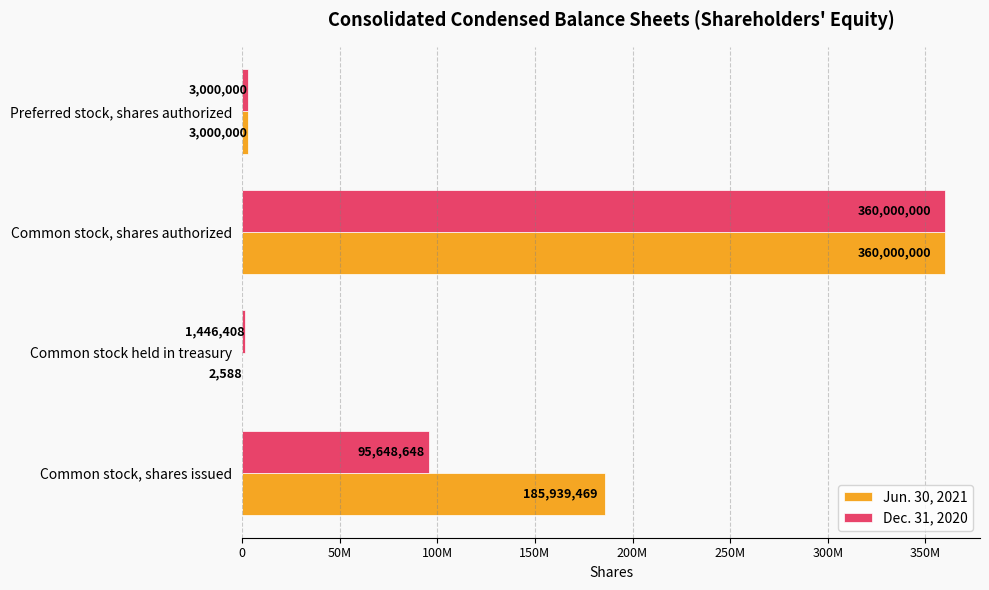

What are all the series names shown in the legend?

Jun. 30, 2021, Dec. 31, 2020